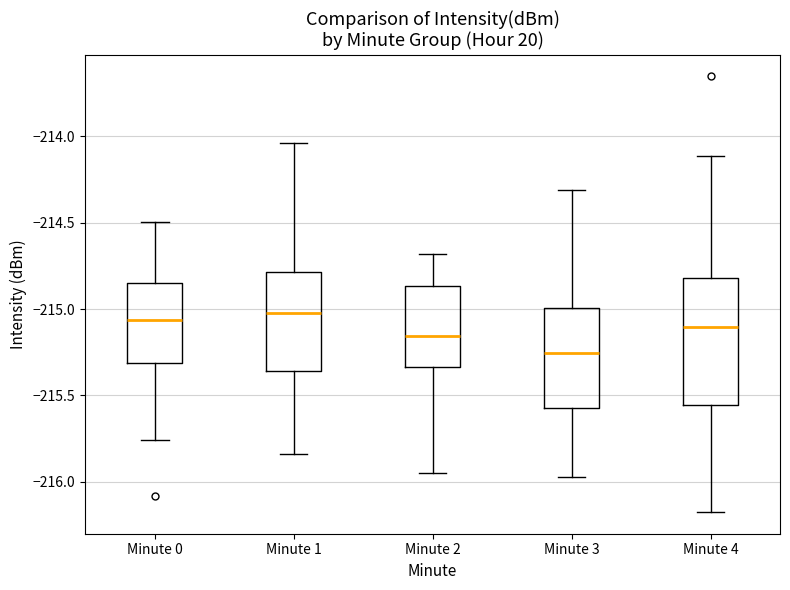

Where does the median line of the box for Minute 0 sit on the y-axis? The values are not printed on the chart, so give them approximately, as read against the axis.

-215.05